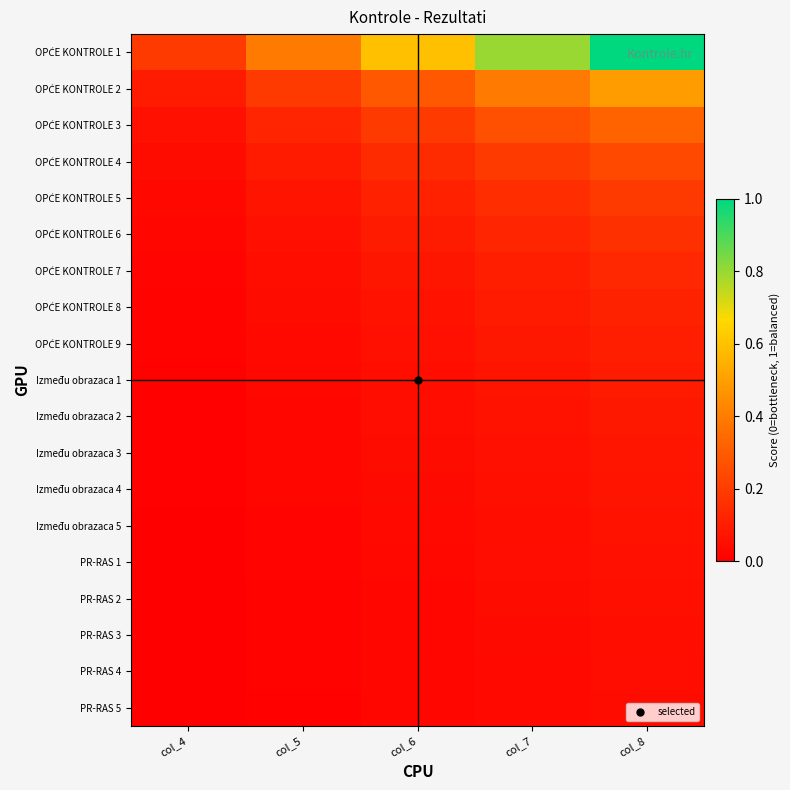

Between col_7 and col_5, which is larger?

col_7